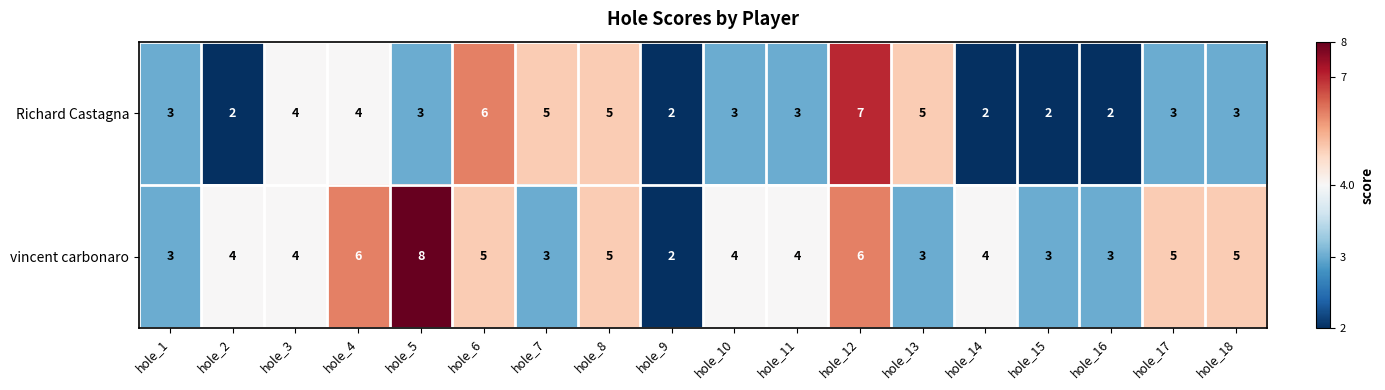

Is it true that vincent carbonaro equals 7 at hole_14?

False